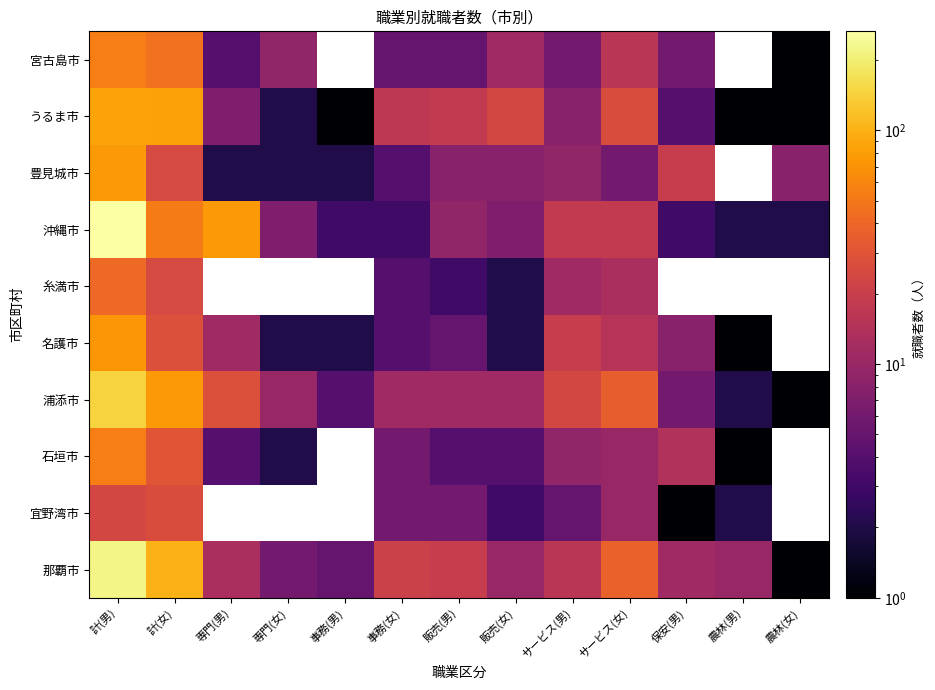

At 事務(女), list the series in order from smallest to largest.

沖縄市, 名護市, 糸満市, 豊見城市, 宮古島市, 宜野湾市, 石垣市, 浦添市, うるま市, 那覇市